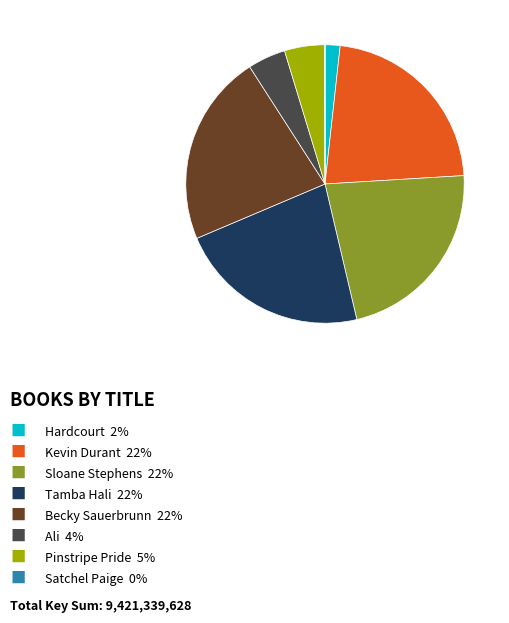

Is there a majority slice in this chart?

No